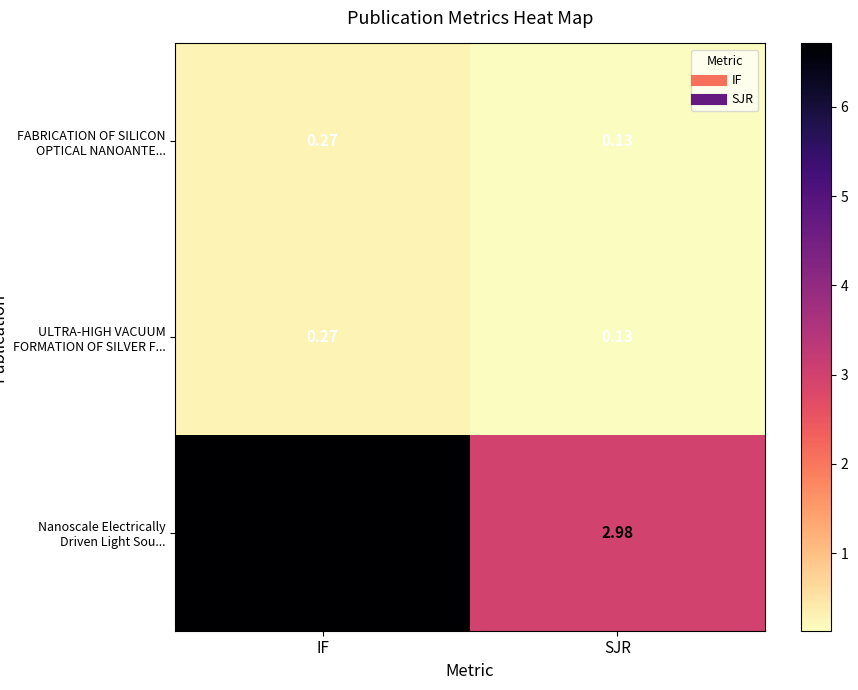

Count the number of data series in this chart.

3